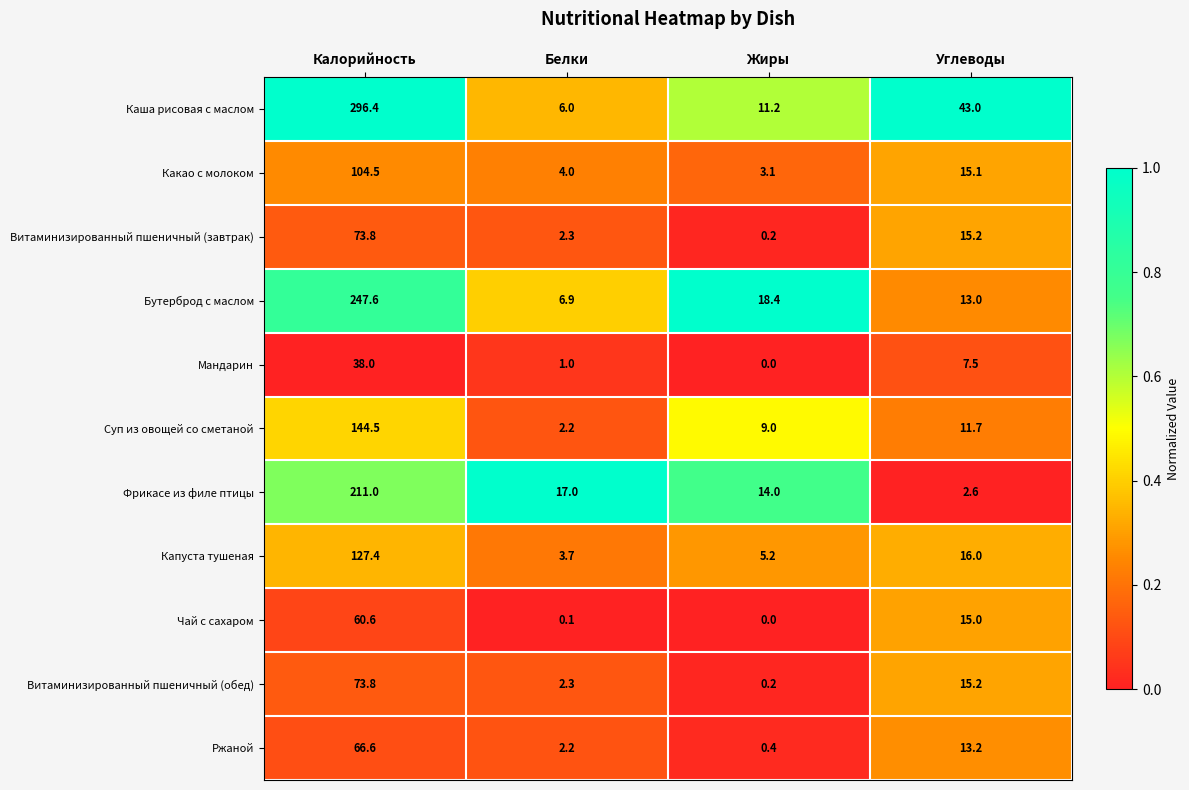

What is the average value of the Мандарин series?

11.6